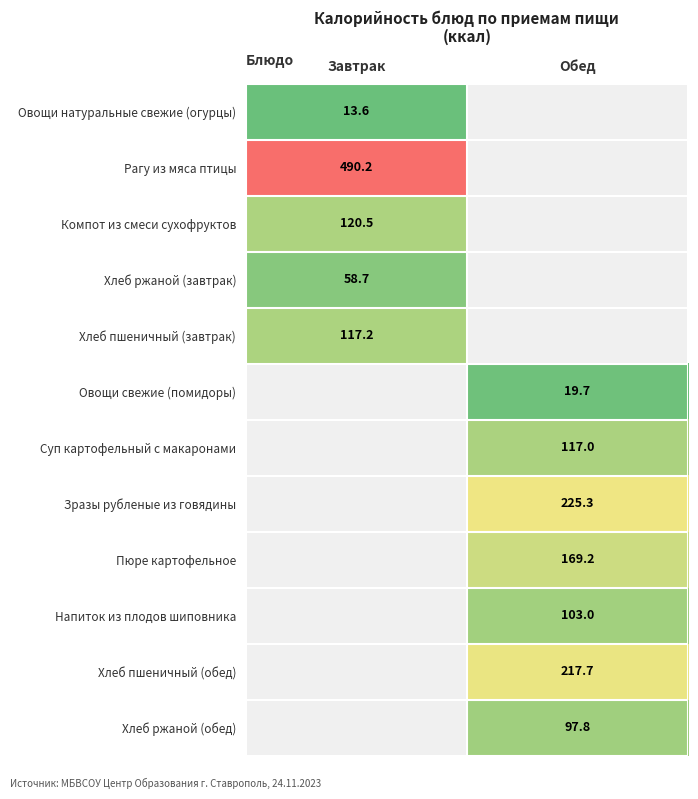

True or false: Рагу из мяса птицы has a value of 490.2 at Завтрак.

True